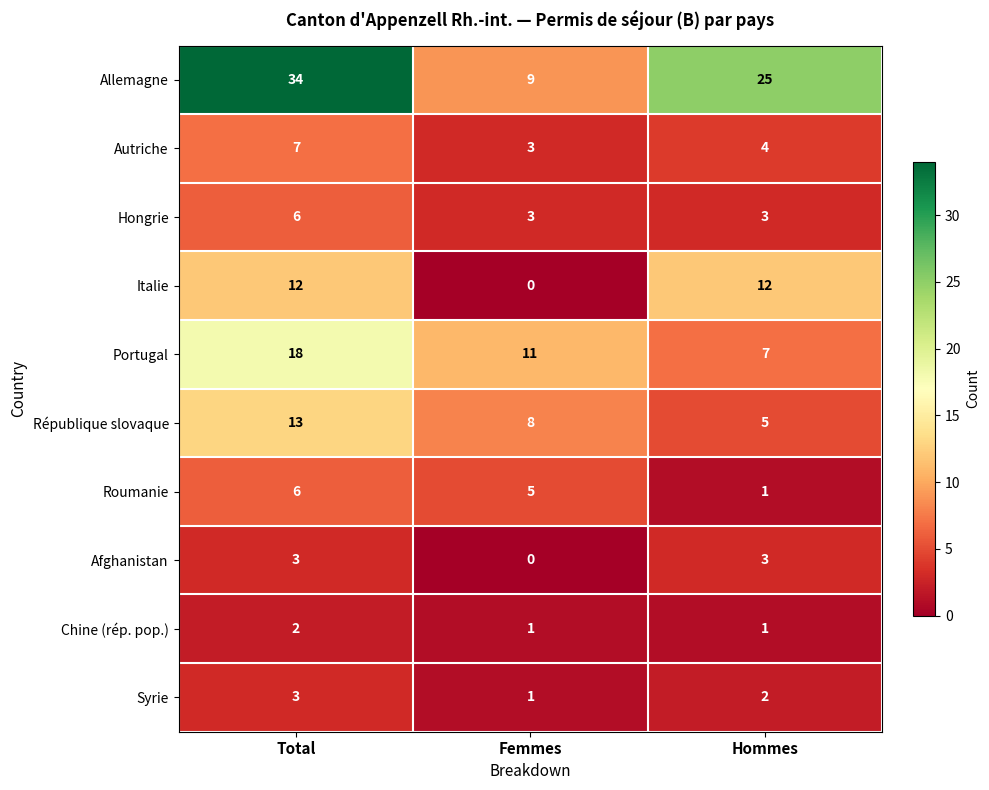

Which series has the largest total across all categories?

Allemagne